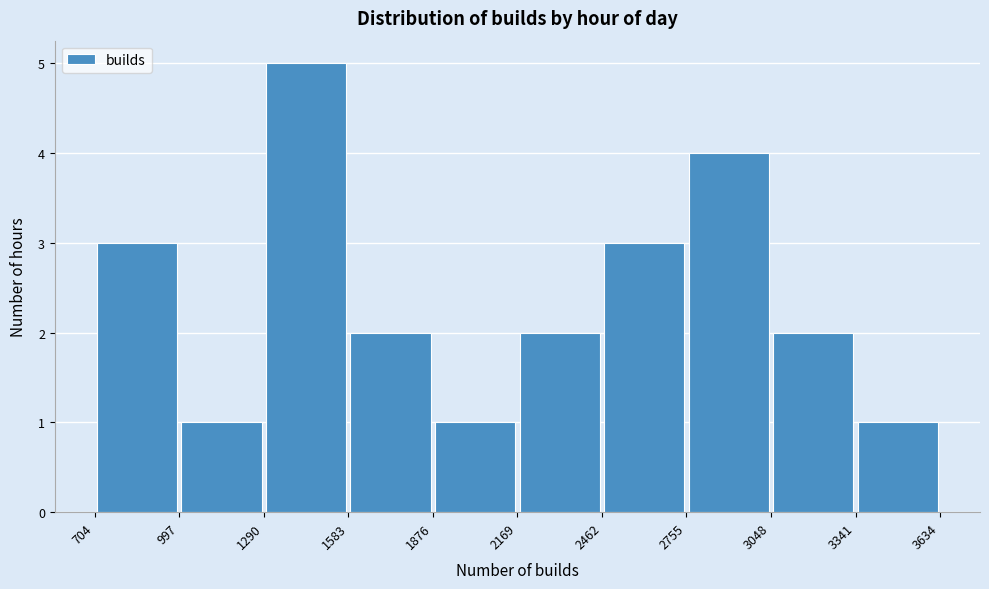

Reading left to right, list every bar in this chart as the range it spans on the x-axis followed by its height. The values are not printed on the chart, so give them approximately, as read against the axis.

704 to 997: 3
997 to 1290: 1
1290 to 1583: 5
1583 to 1876: 2
1876 to 2169: 1
2169 to 2462: 2
2462 to 2755: 3
2755 to 3048: 4
3048 to 3341: 2
3341 to 3634: 1